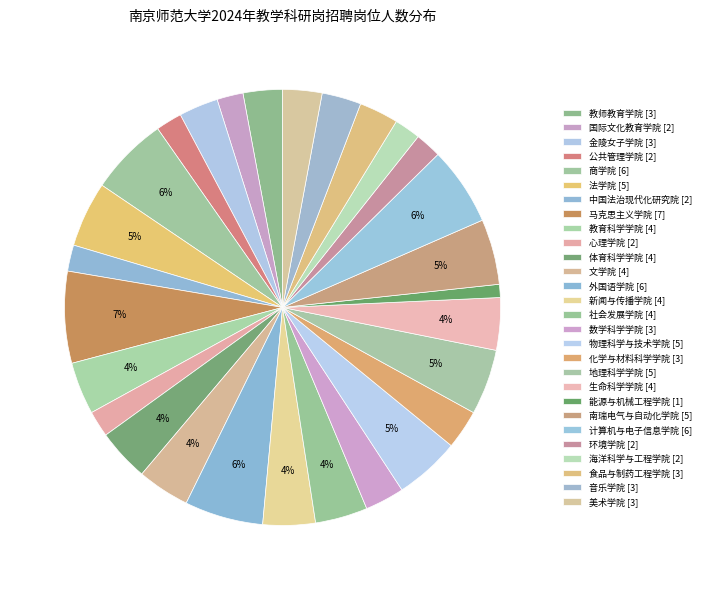

Count the number of slices in the pie.

28